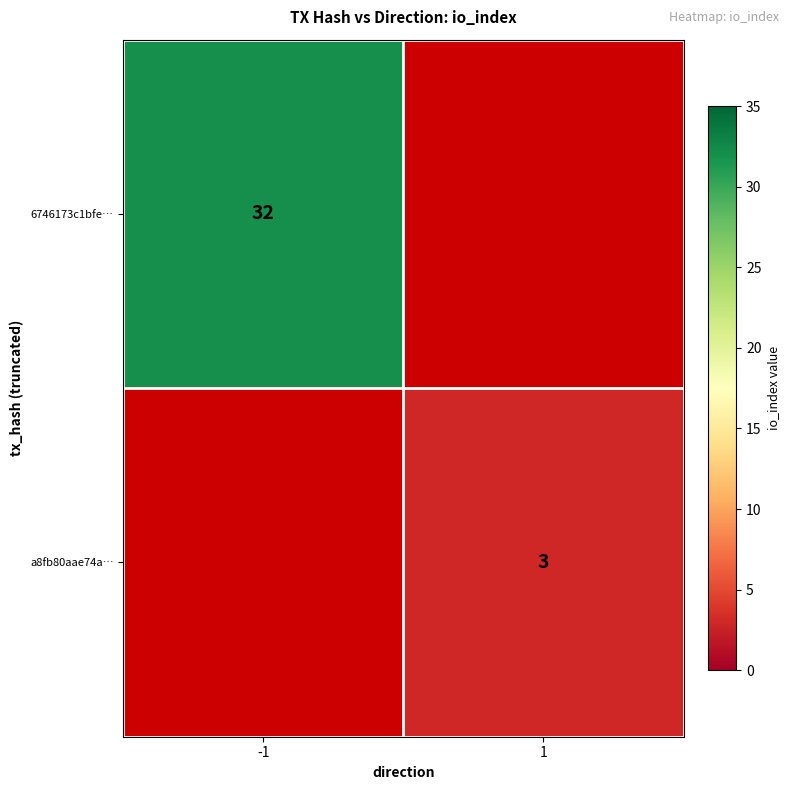

Which category has the lowest value across all series?

1